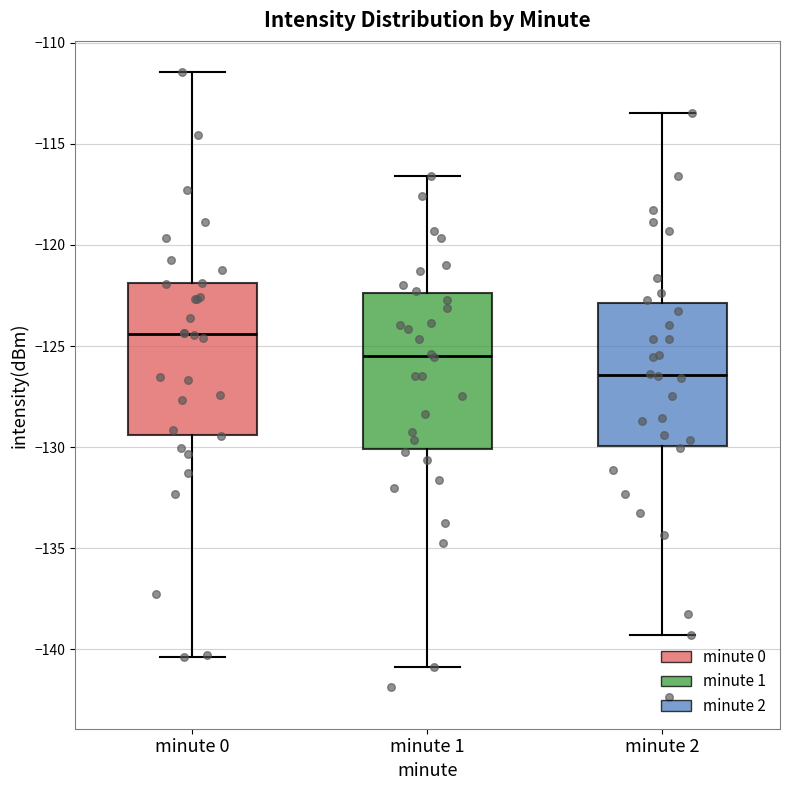

Which box's median line is the lowest?

minute 2